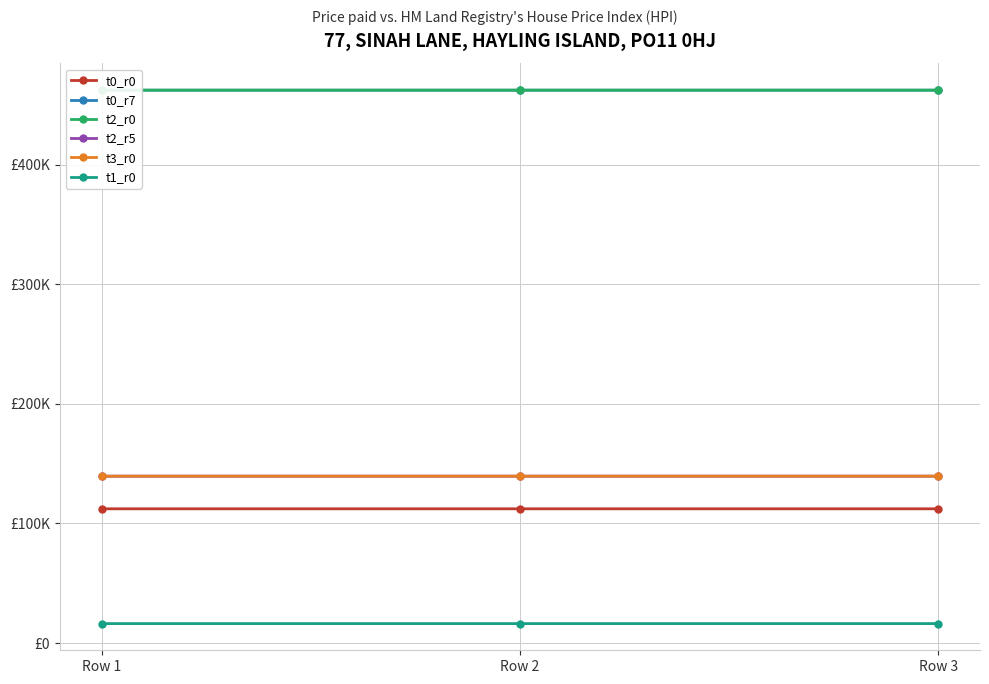

Is the value of t3_r0 at Row 2 greater than the value of t2_r5 at Row 1?

Yes